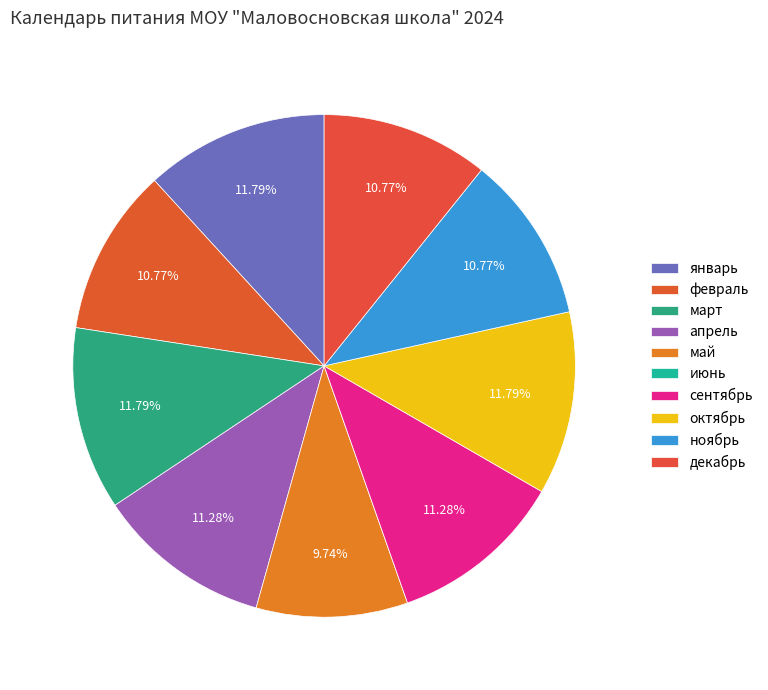

What is the largest slice in the pie chart?

январь